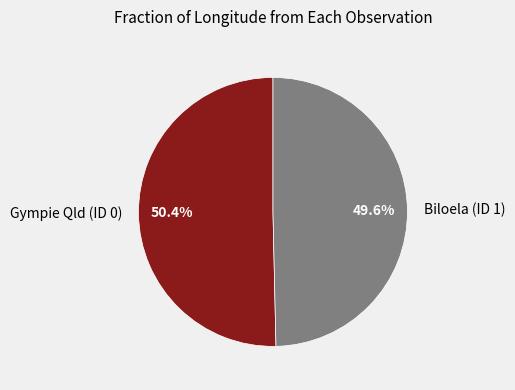

To the nearest percent, what percentage of the pie is Gympie Qld (ID 0)?

50%